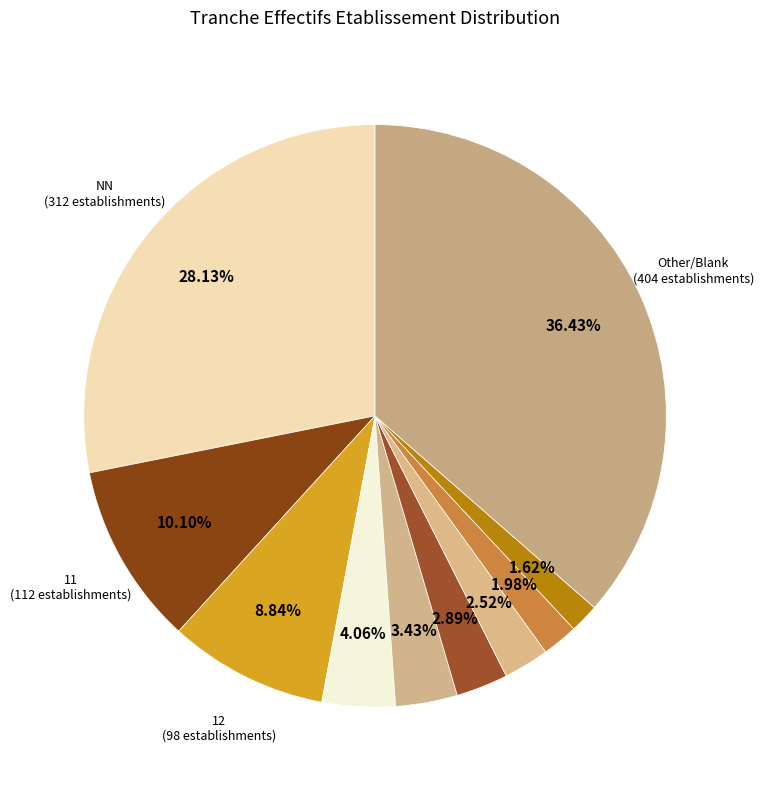

How many segments does this pie chart have?

10